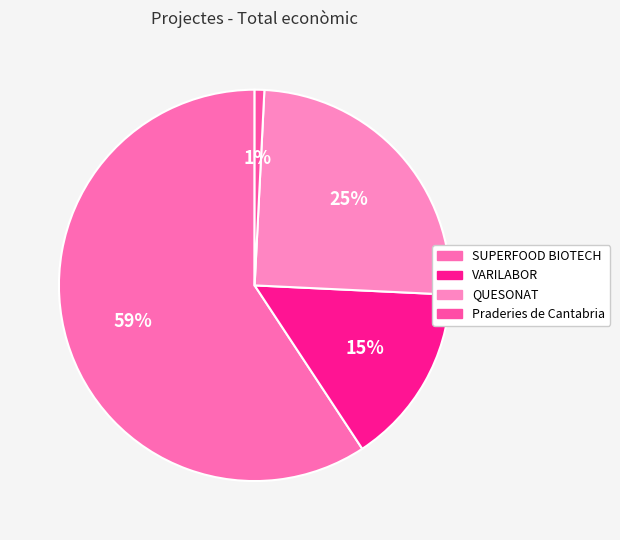

Between QUESONAT and VARILABOR, which is larger?

QUESONAT